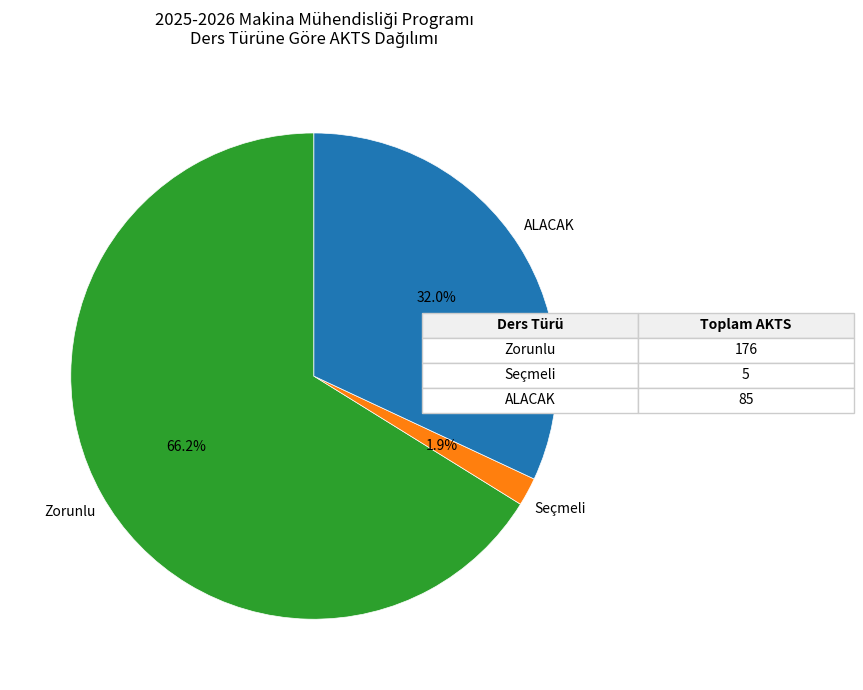

To the nearest percent, what is the difference between the largest and smallest slice percentages?

64%